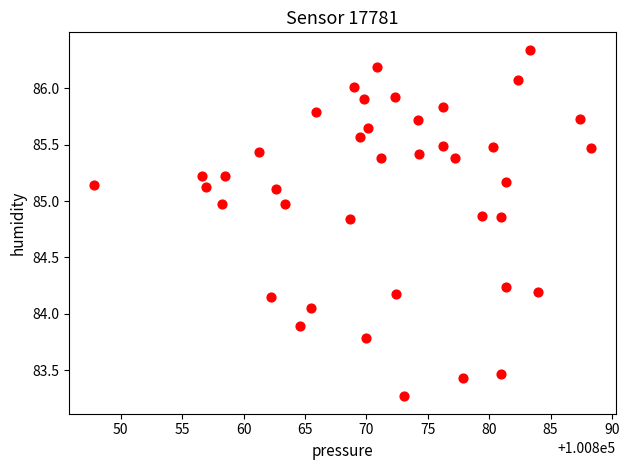

What is the range of Y values (max minus min)?

3.1